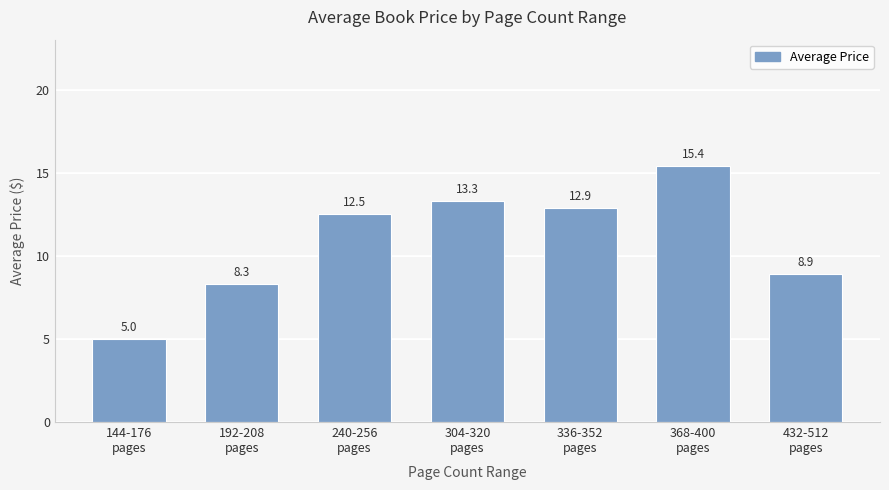

The value at 368-400
pages is 15.4. True or false?

True